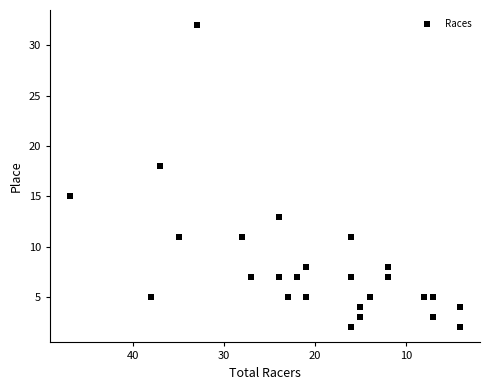

What Y value in the scatter plot is closest to 17?

18